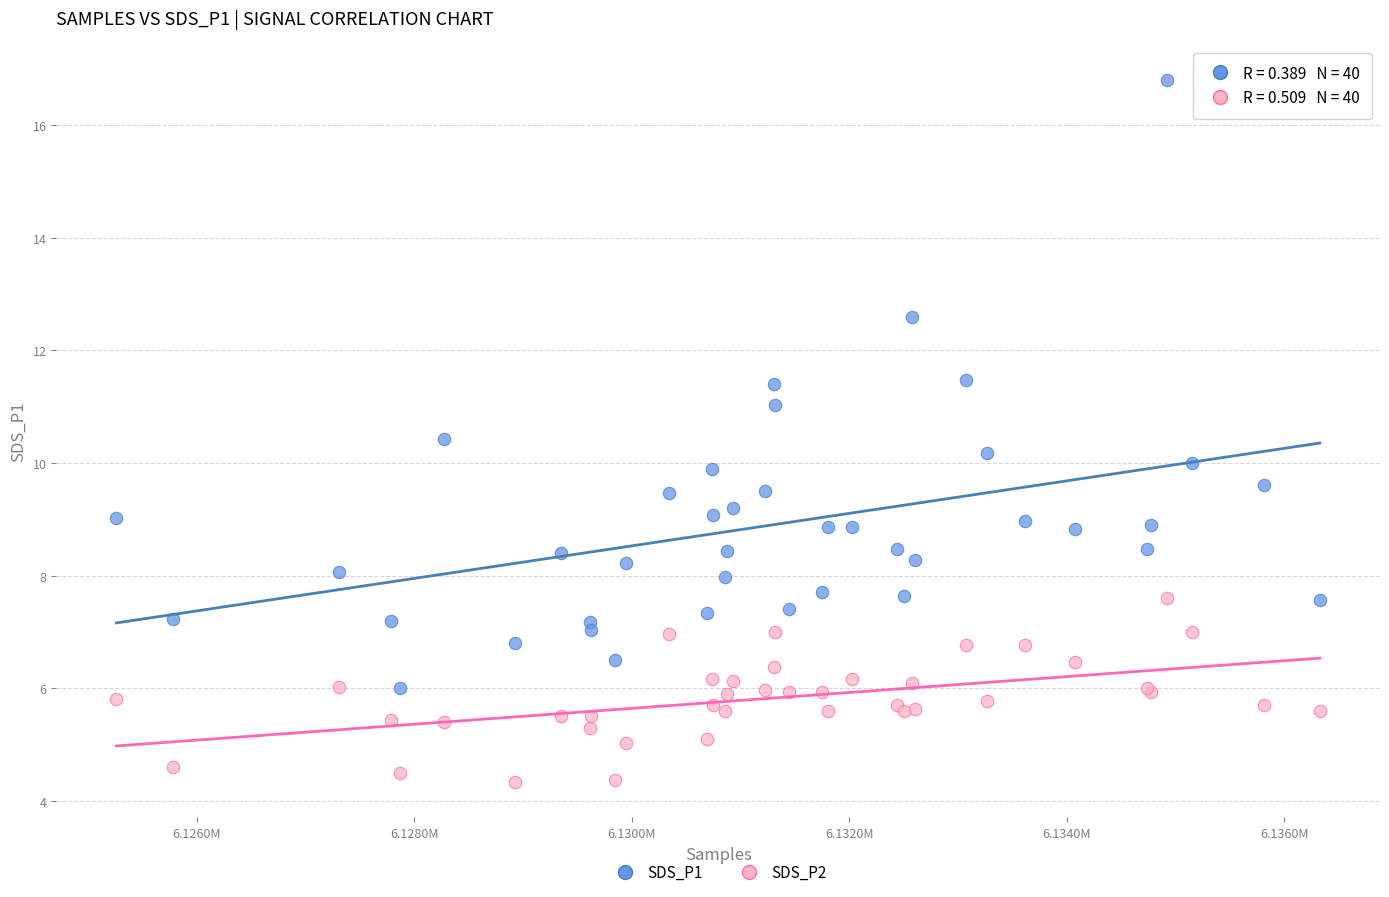

Which series reaches the minimum Y coordinate?

SDS_P2